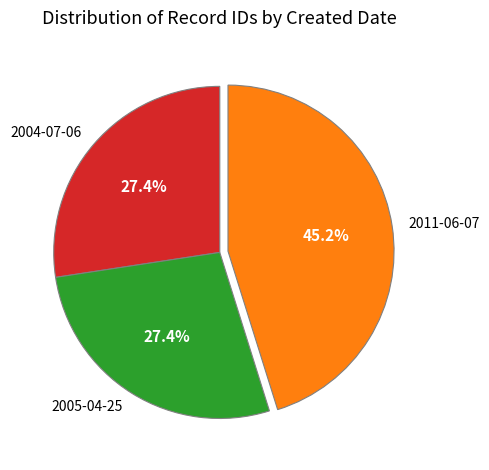

What percentage is the 2004-07-06 slice, to the nearest percent?

27%